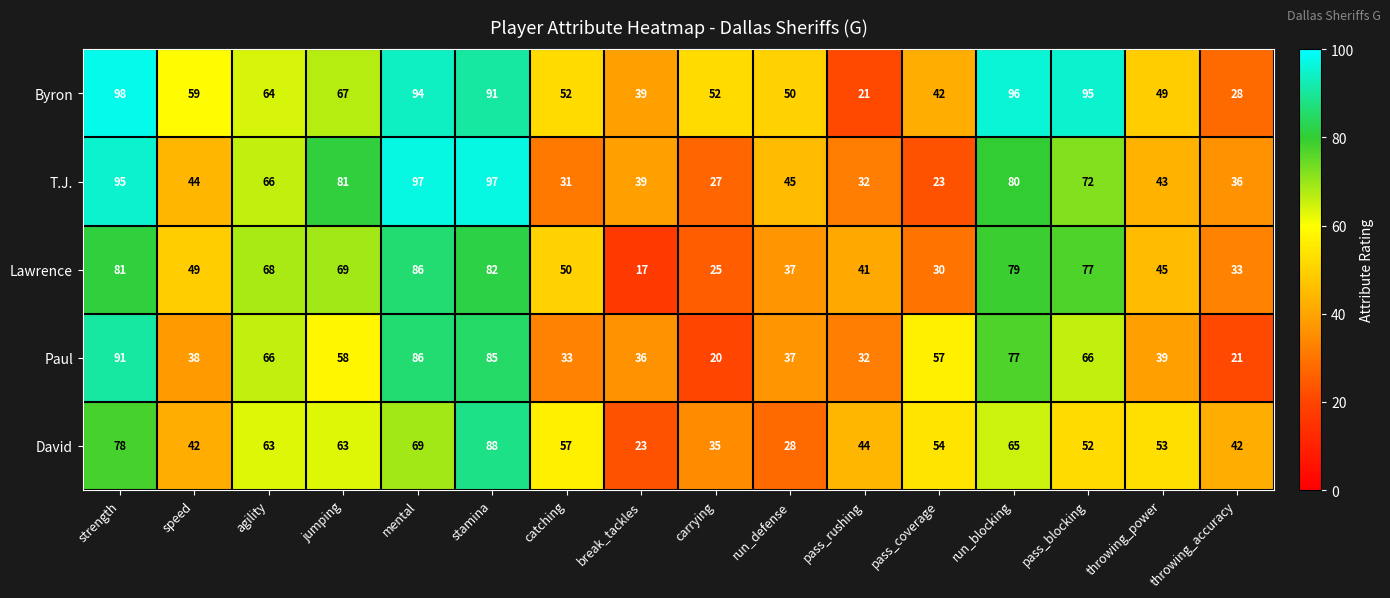

Which category has the highest value in the Lawrence series?

mental